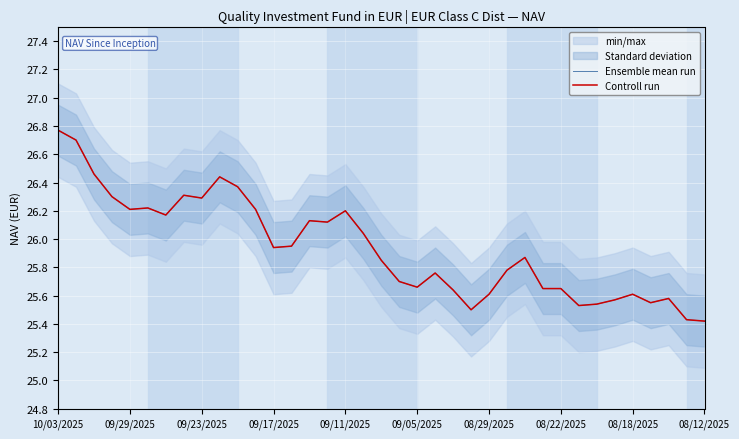

At how many categories does at least one series exceed 26?

16